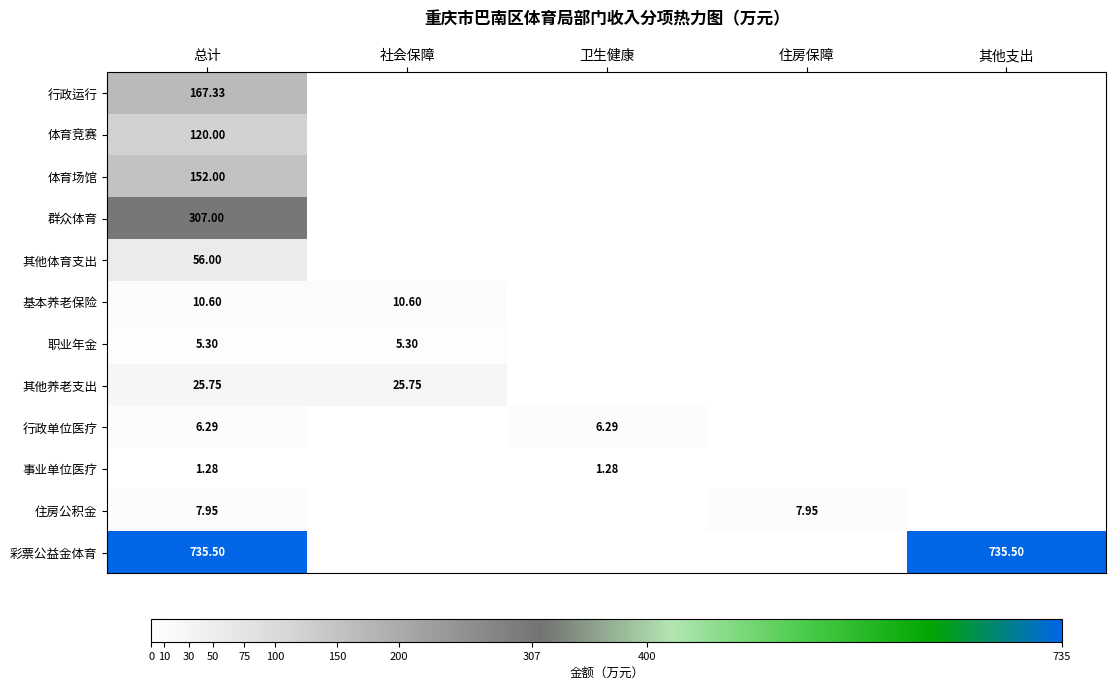

What is the maximum value shown in the chart?

735.5